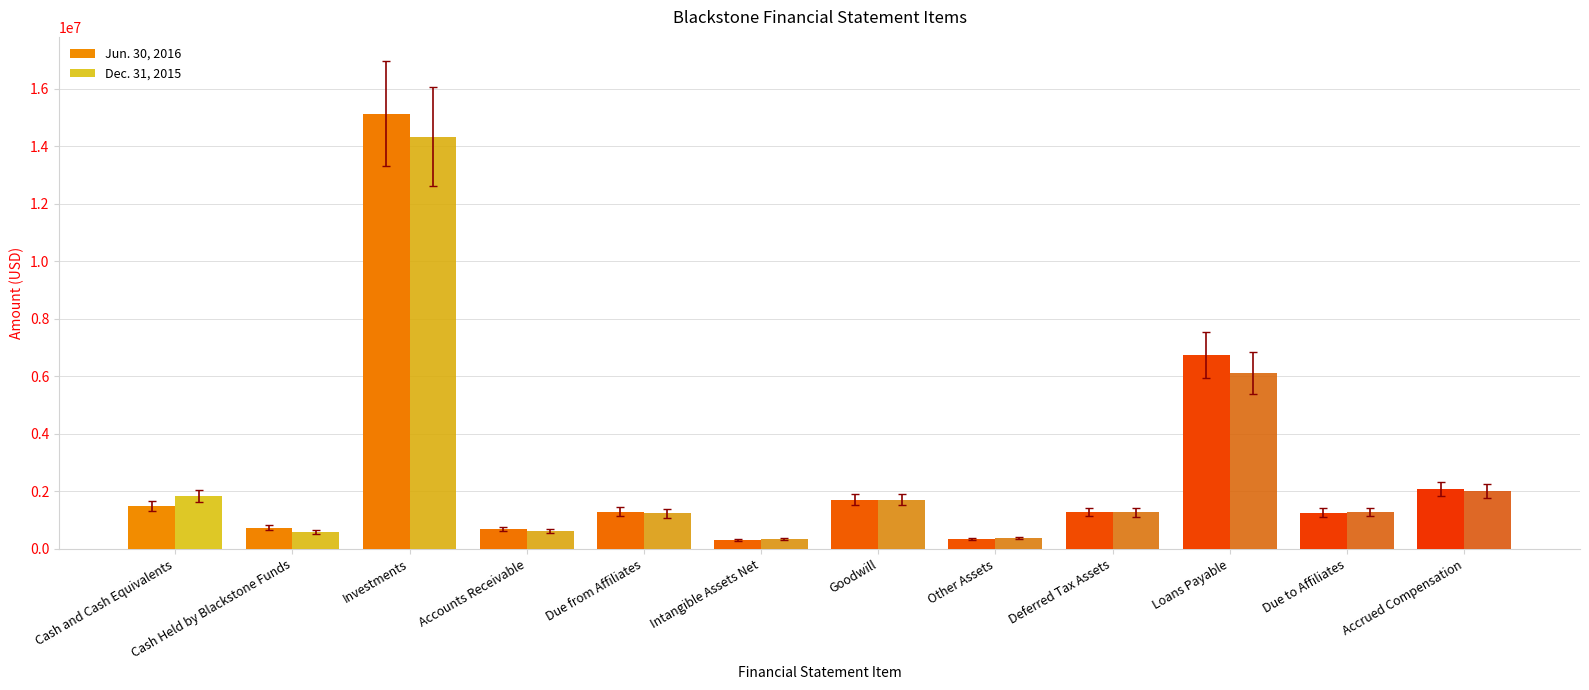

Between Cash Held by Blackstone Funds and Other Assets, which series saw the biggest shift?

Jun. 30, 2016